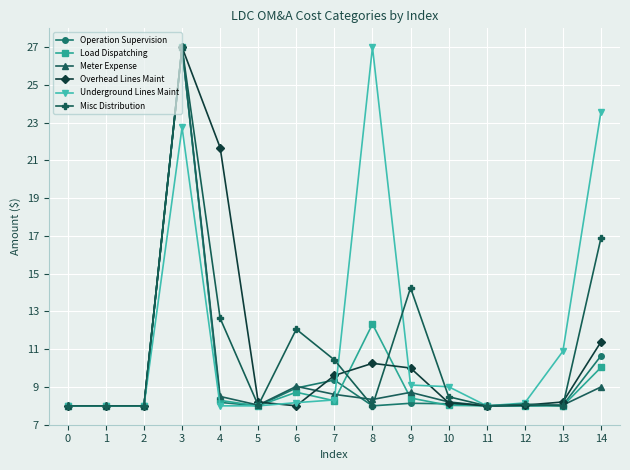

At which label is Overhead Lines Maint closest to 17?

4